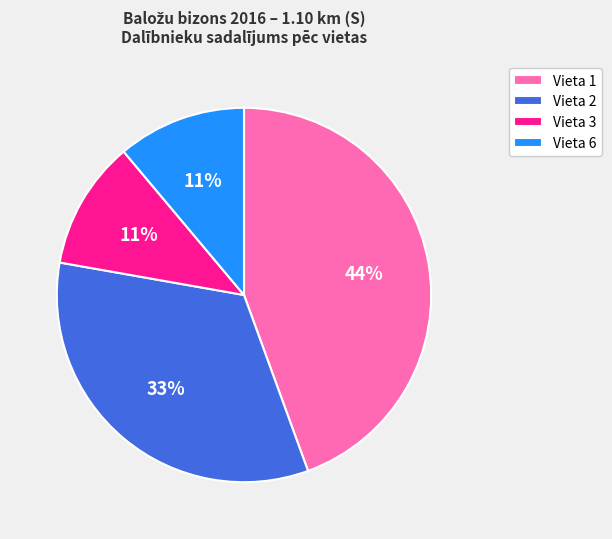

To the nearest percent, what is the average slice percentage?

25%